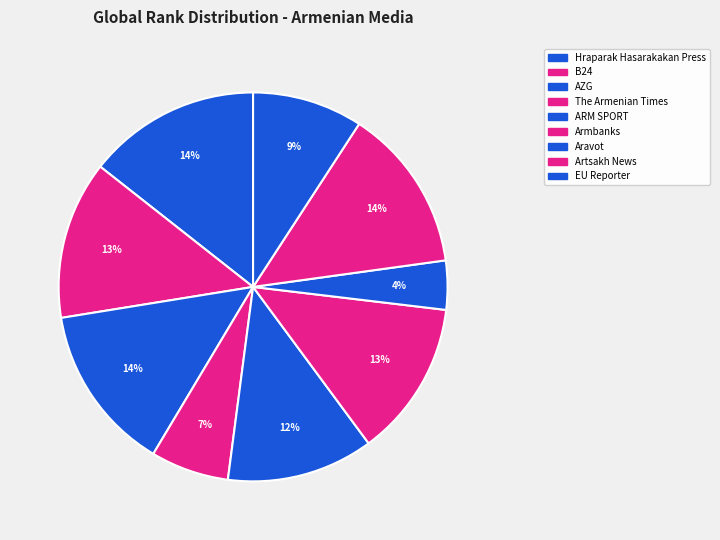

What percentage do B24 and Armbanks together represent?

26.1%